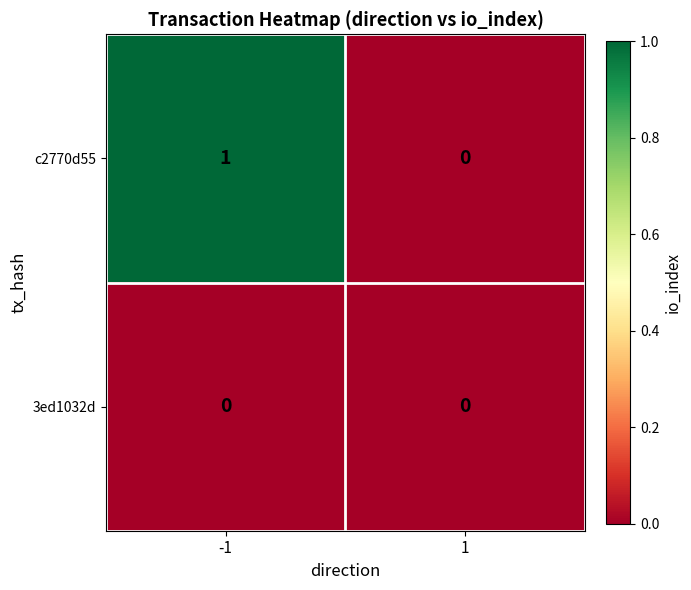

Which series changed the most between -1 and 1?

c2770d55